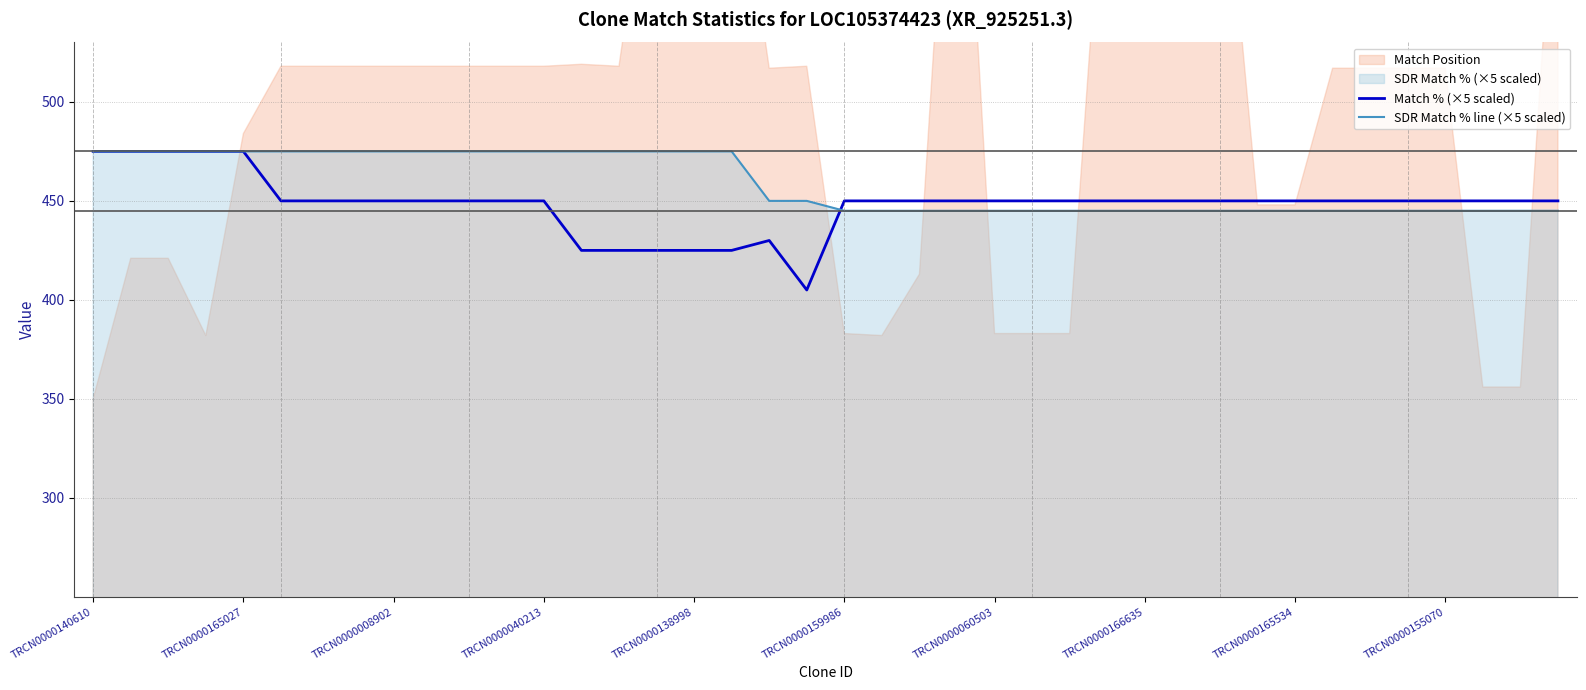

True or false: Match % (×5 scaled) has a value of 450 at TRCN0000155070.

True